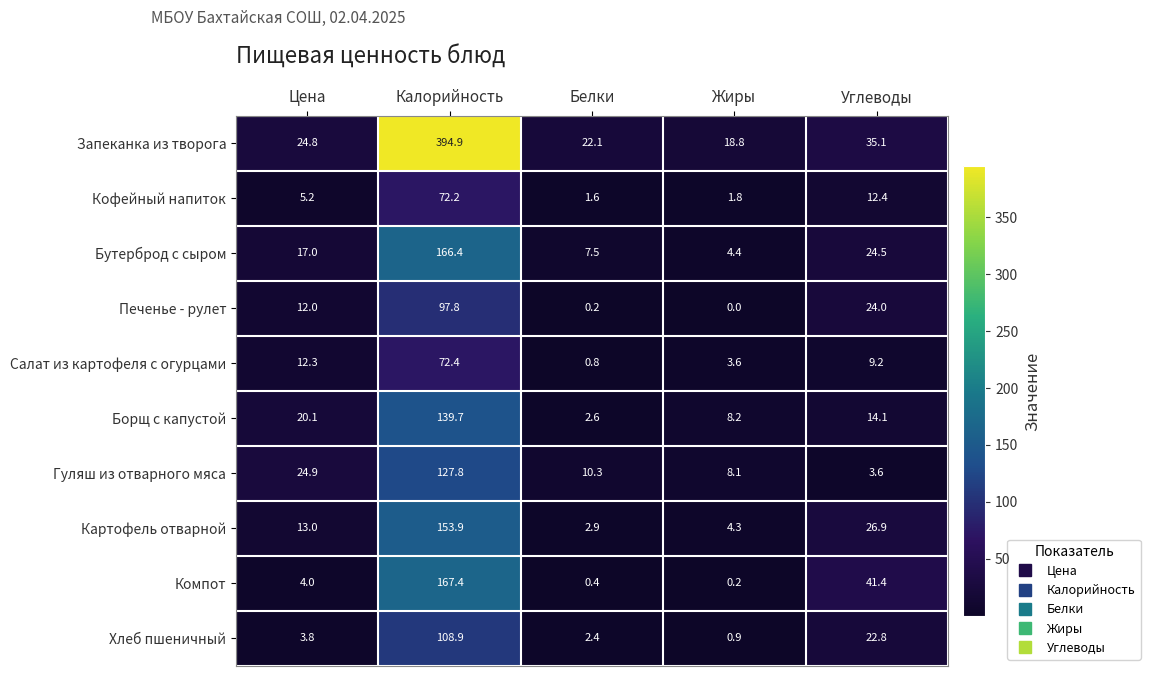

Between Калорийность and Жиры, which series saw the biggest shift?

Запеканка из творога